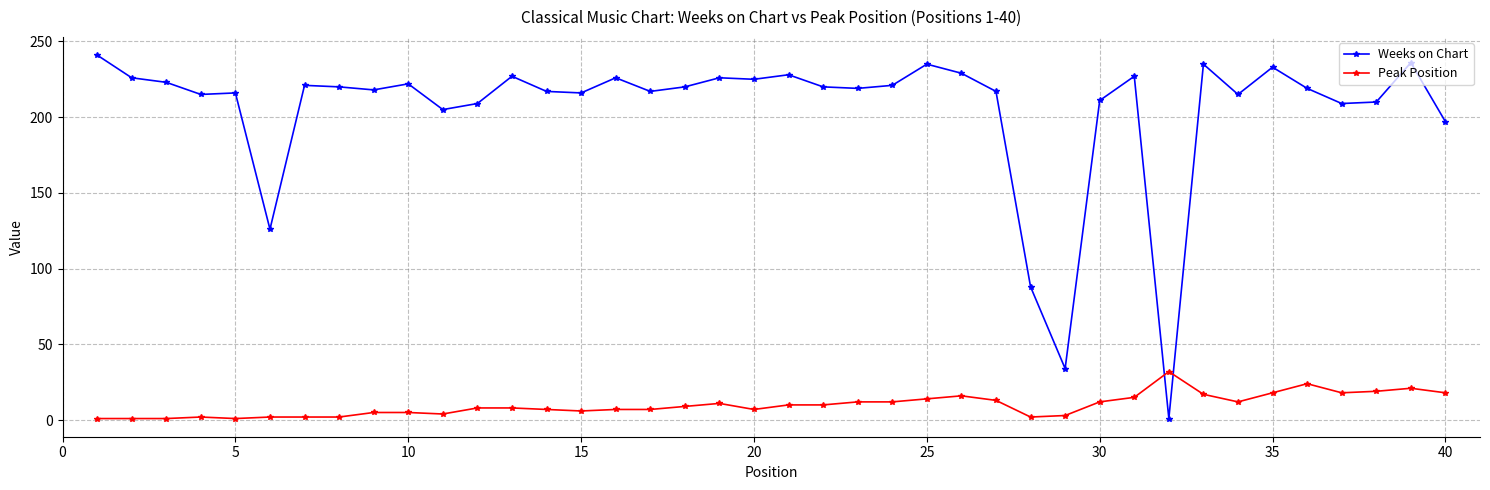

What is the maximum value for Peak Position?

32